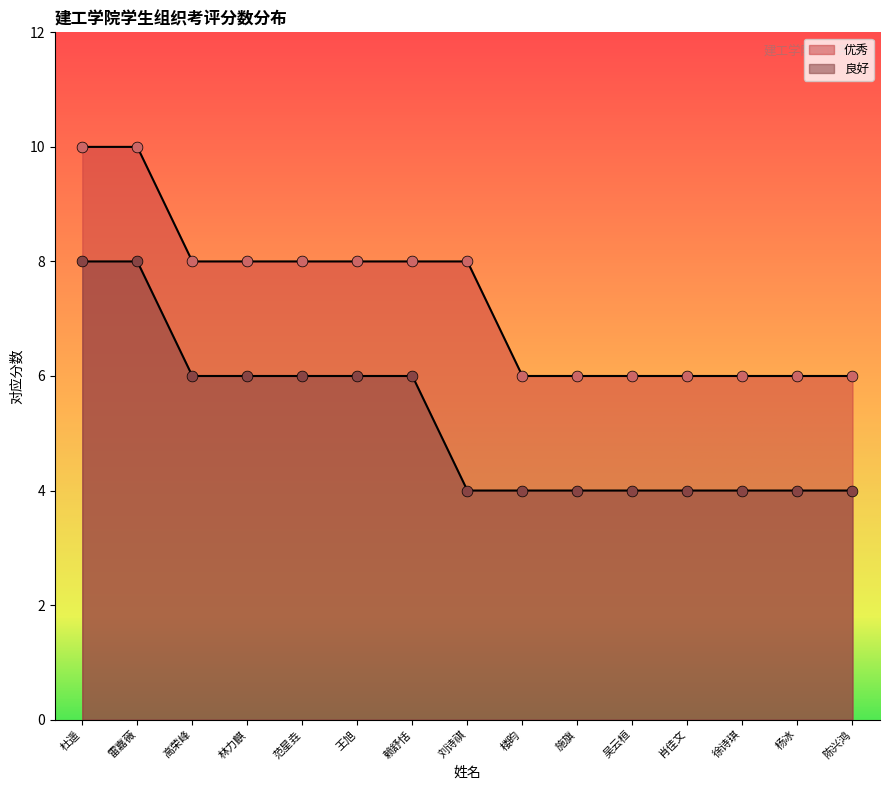

Which series reaches the maximum Y coordinate?

优秀